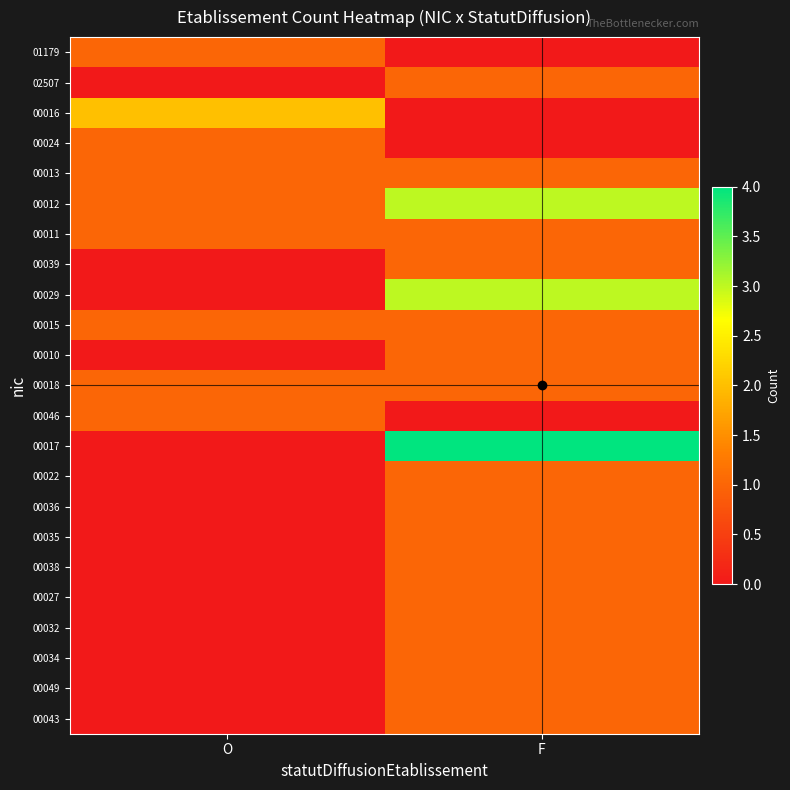

Which series has the largest total across all categories?

00012